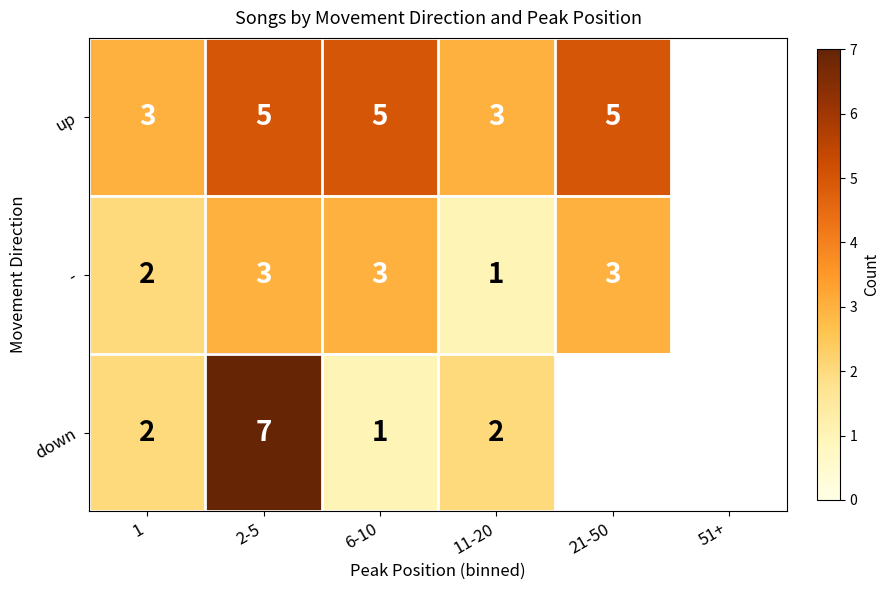

What is the total value across all series at 2-5?

15